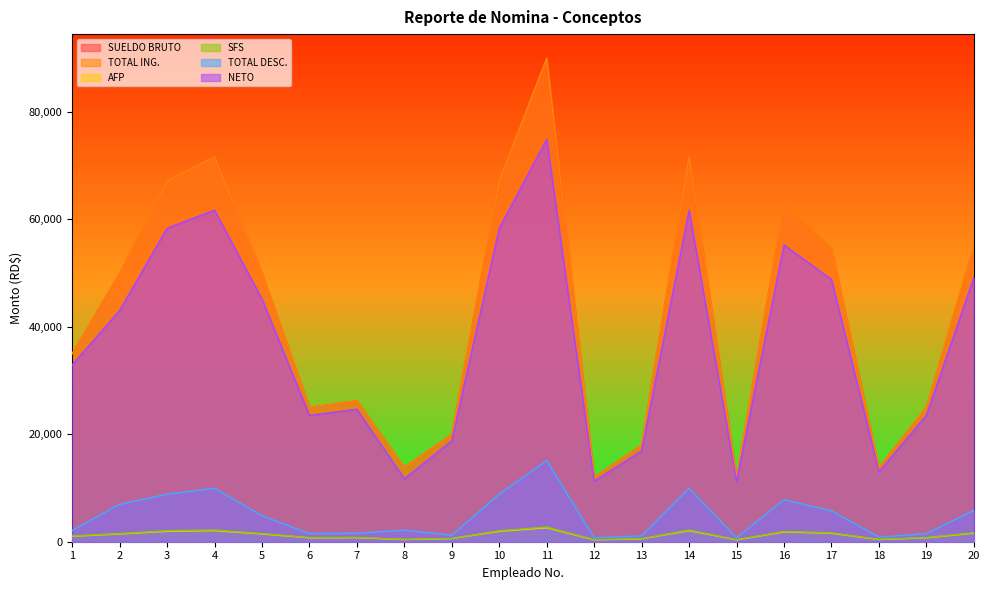

What is the value of the AFP point at the 9th from the left?

574.0